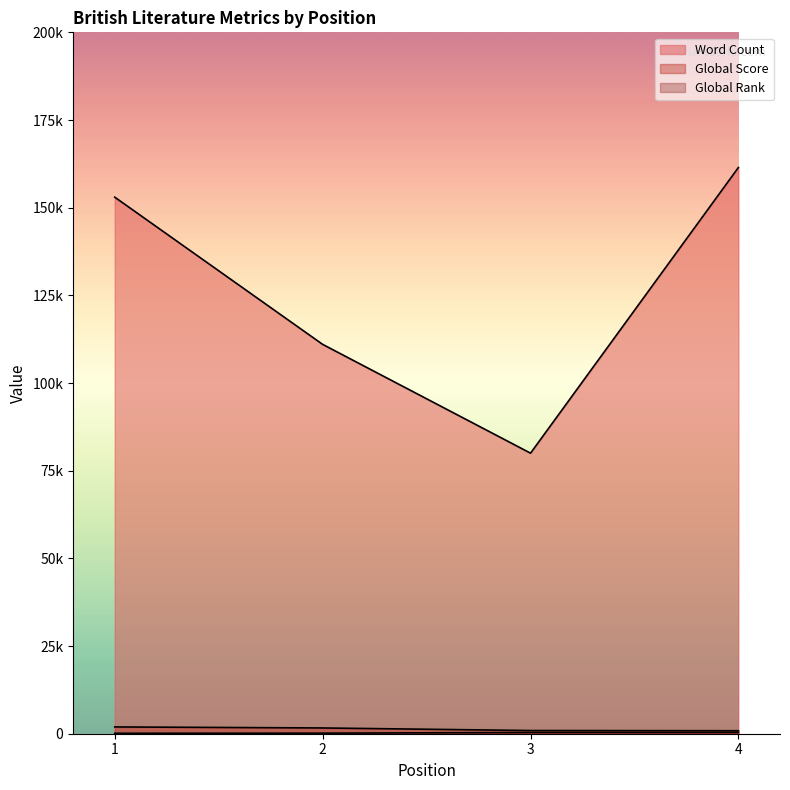

True or false: Global Score and Word Count intersect in this chart.

False